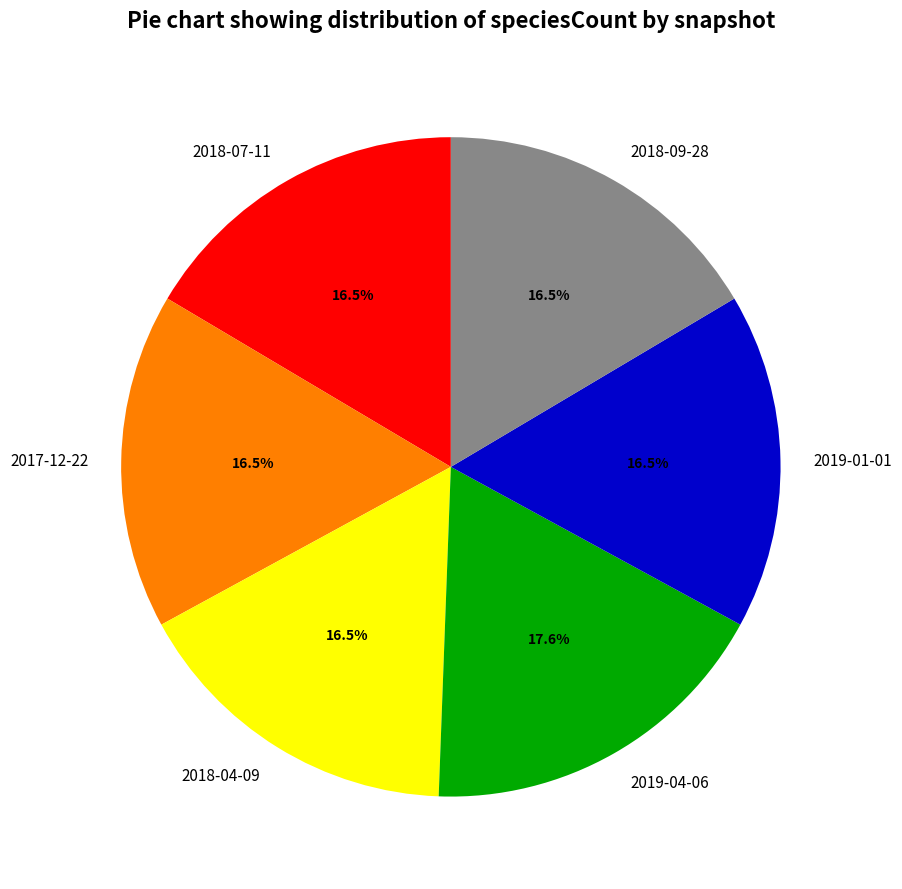

To the nearest percent, what is the difference between the largest and smallest slice percentages?

1%